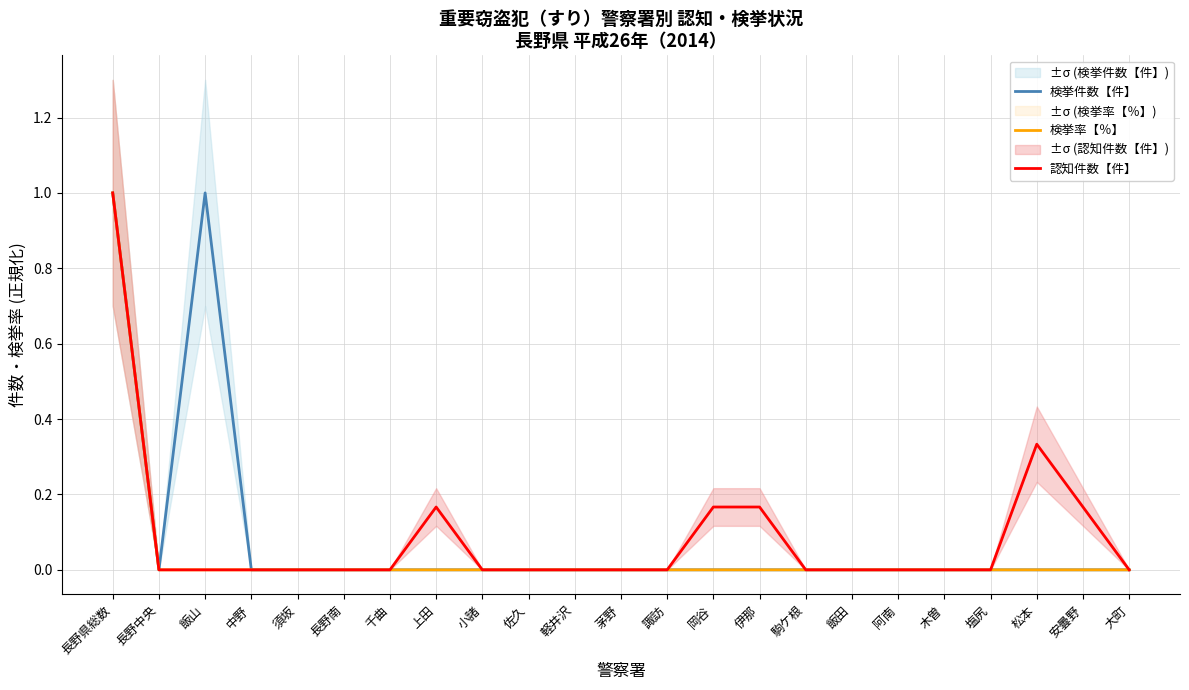

True or false: 検挙件数【件】 has a value of -0.4 at 諏訪.

False